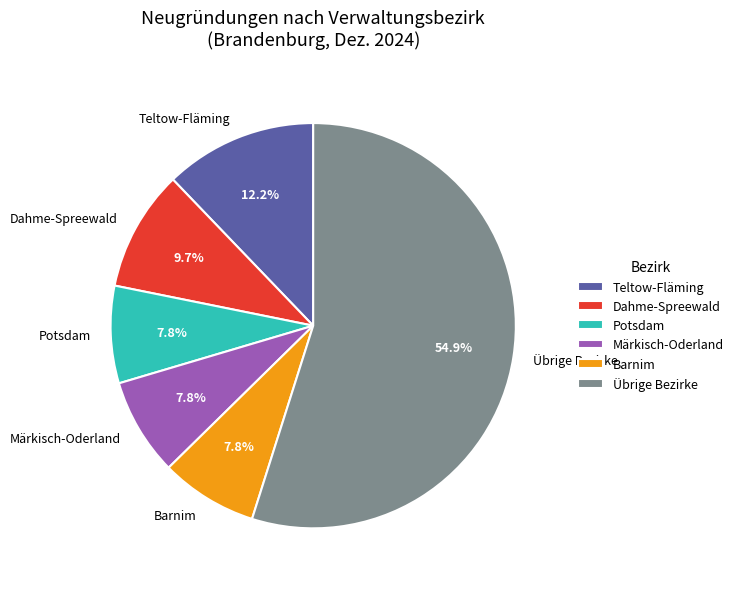

Does any single category account for the majority?

Yes